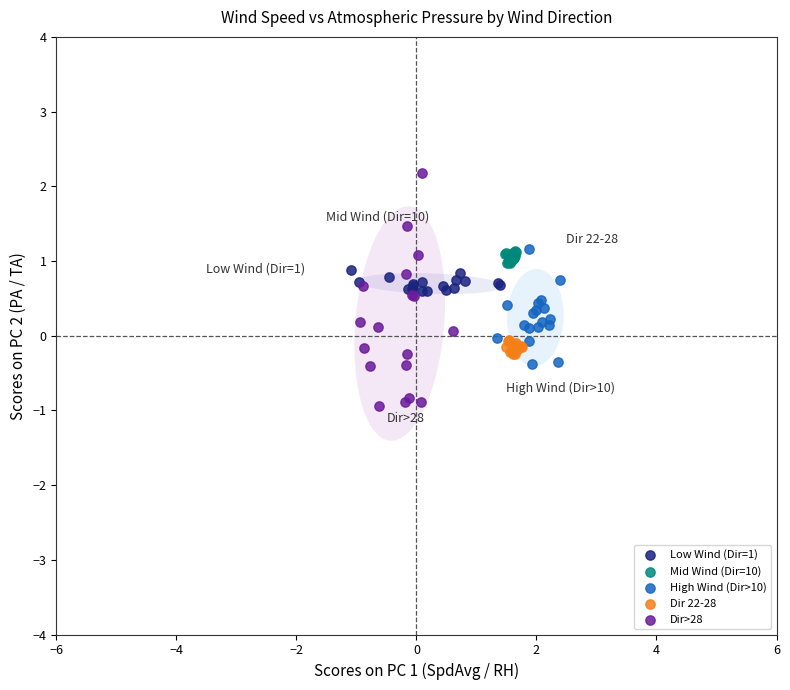

Which series has the widest spread of Y values?

Dir>28